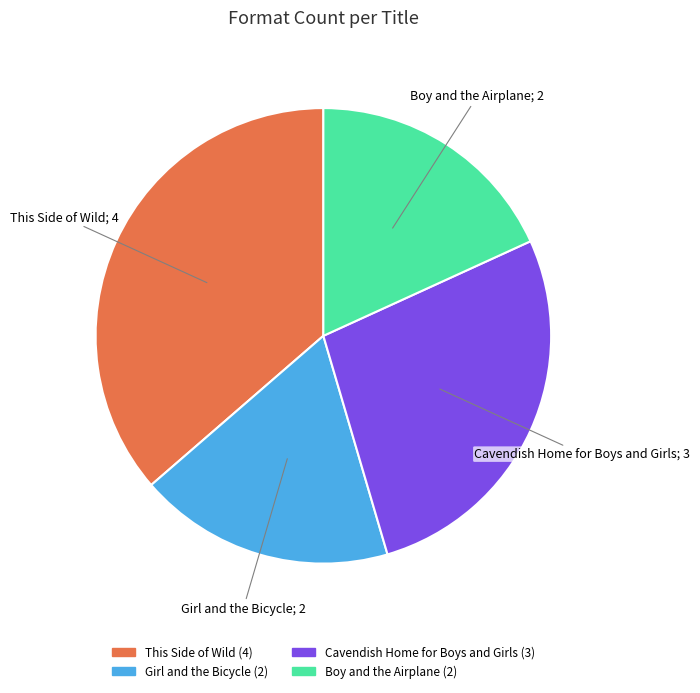

What is the largest slice in the pie chart?

This Side of Wild